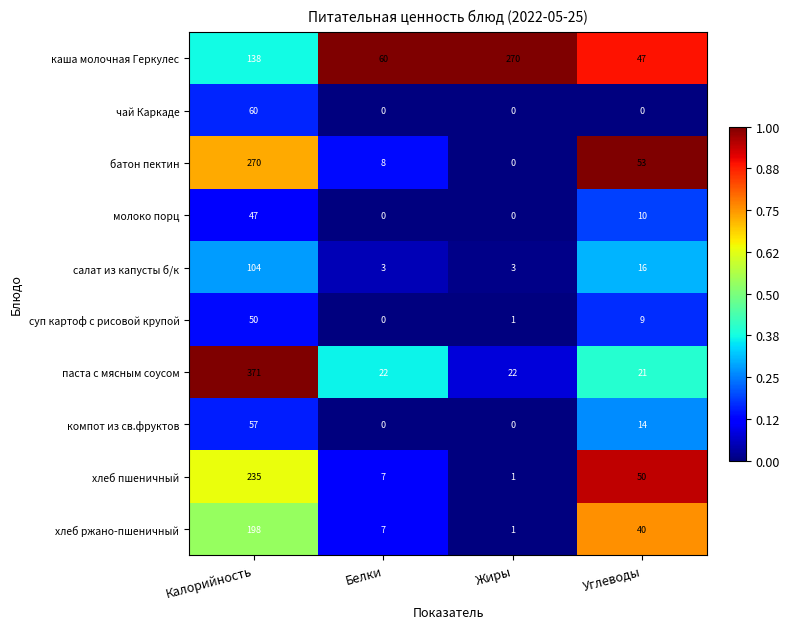

Rank the categories by суп картоф с рисовой крупой value from lowest to highest.

Белки, Жиры, Углеводы, Калорийность